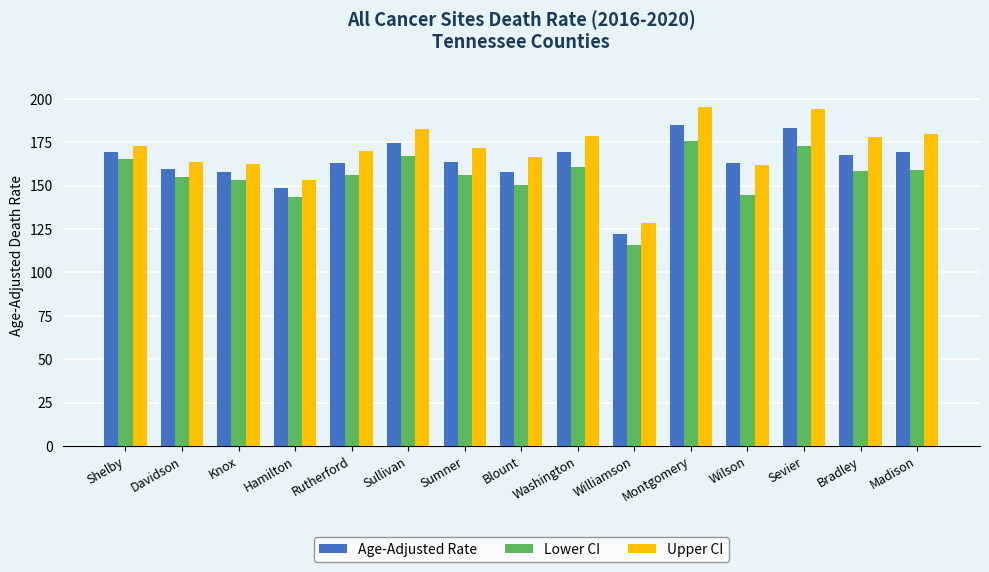

List the series in order of their overall mean, lowest first.

Lower CI, Age-Adjusted Rate, Upper CI